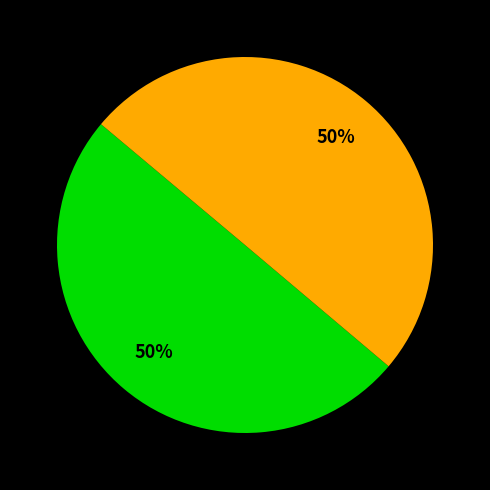

To the nearest percent, what is the average slice percentage?

50%